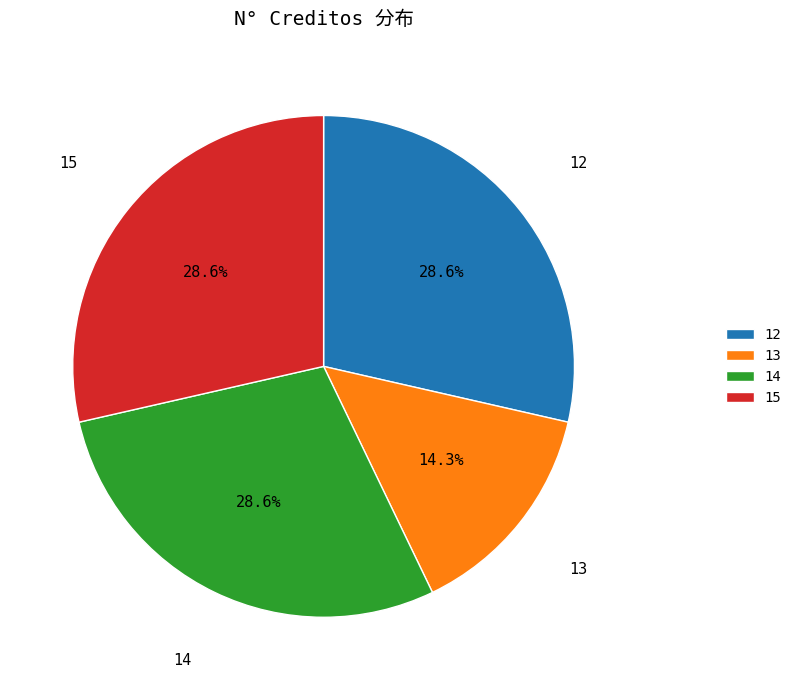

To the nearest percent, what is the average slice percentage?

25%